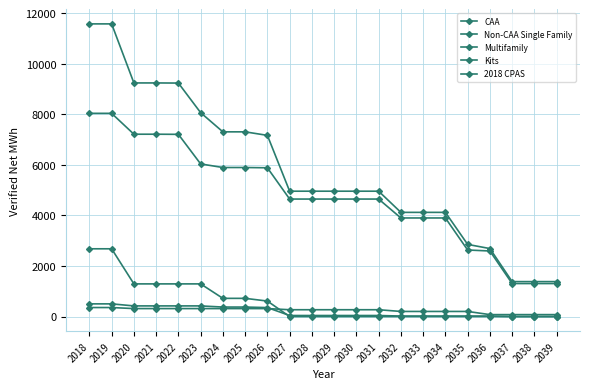

Is this an area chart (filled region under the line)?

No